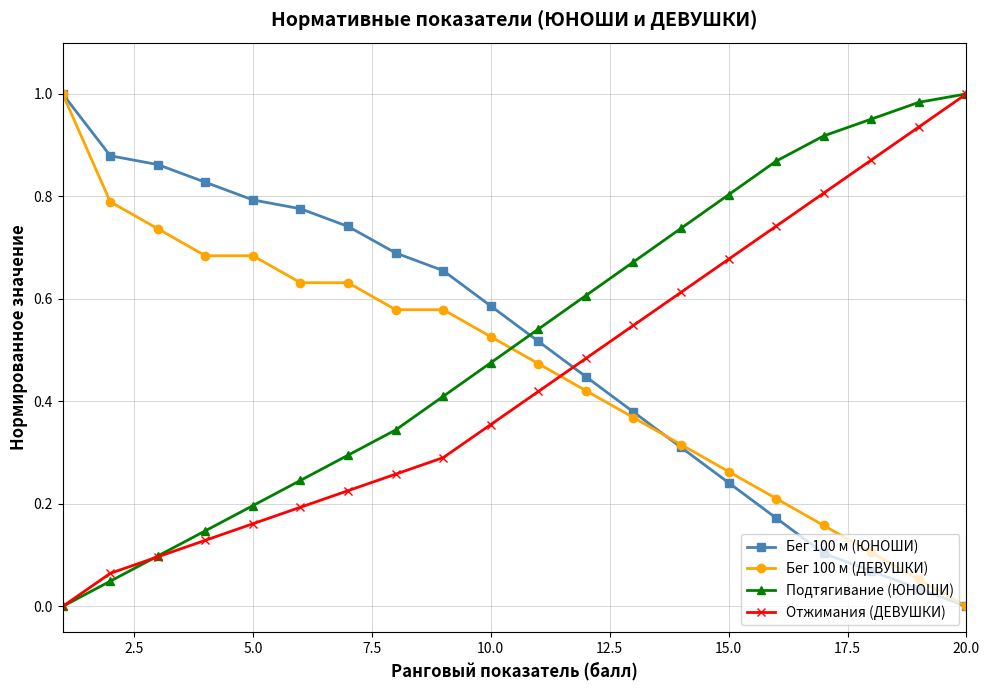

After their last crossing, which series has the higher values: Бег 100 м (ЮНОШИ) or Отжимания (ДЕВУШКИ)?

Отжимания (ДЕВУШКИ)